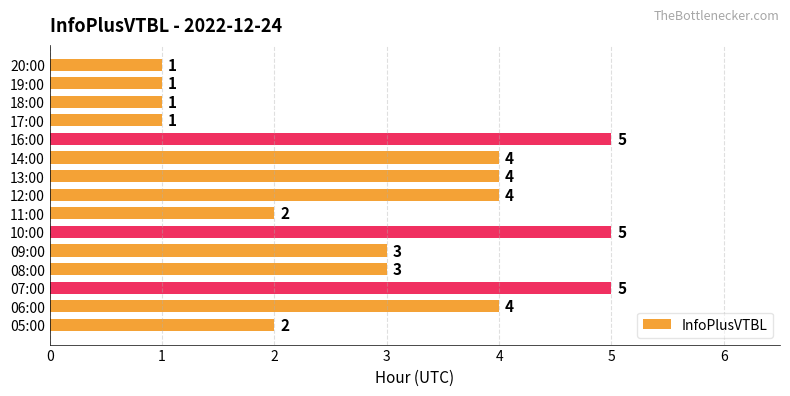

How many values are between 1 and 4?

12